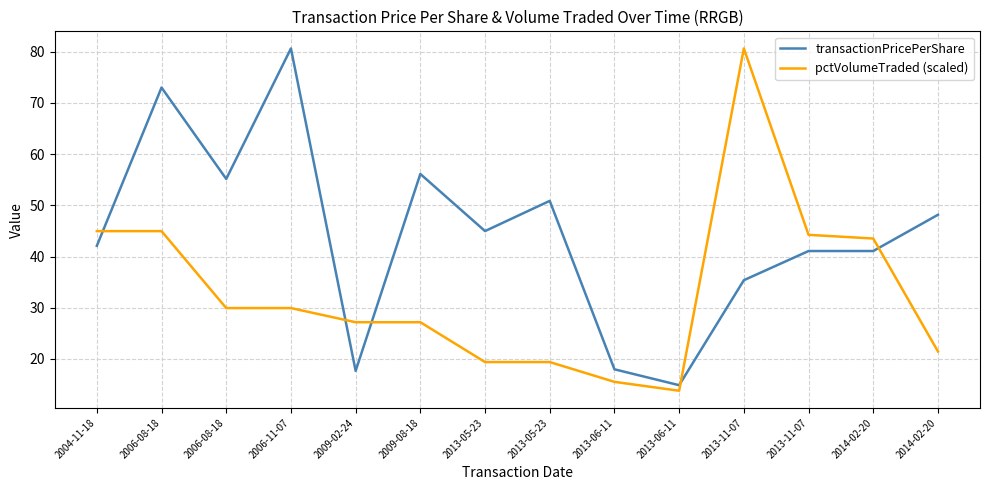

Between which two adjacent categories do pctVolumeTraded (scaled) and transactionPricePerShare first intersect?

2004-11-18 and 2006-08-18